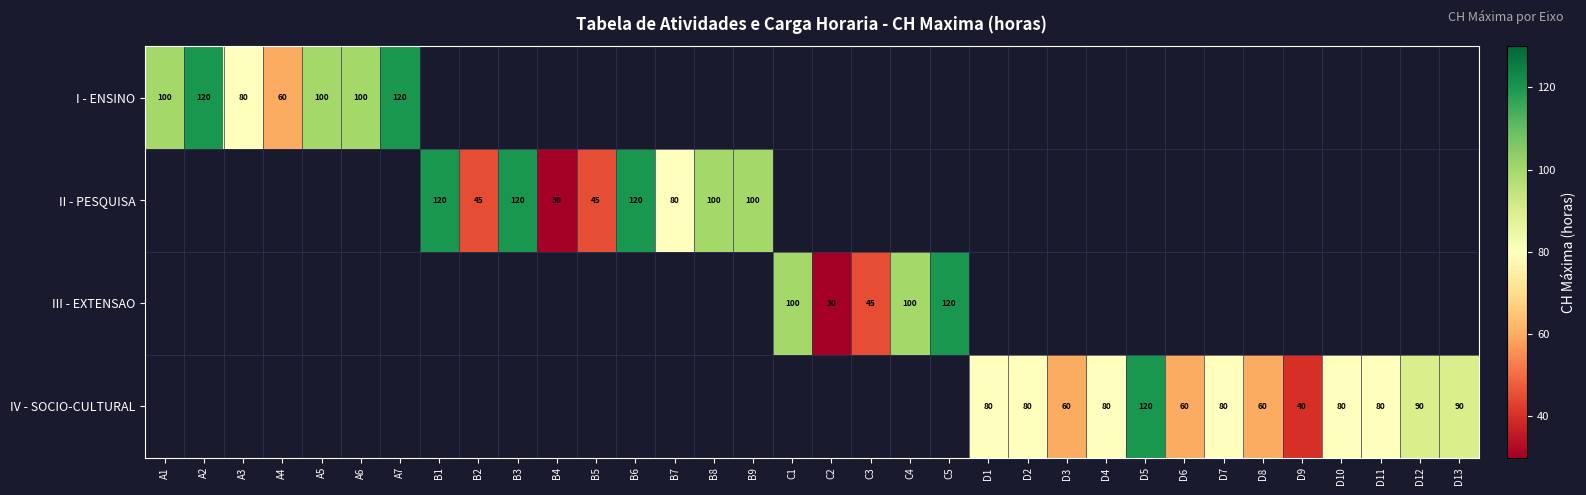

The value of I - ENSINO at A5 is 48. True or false?

False